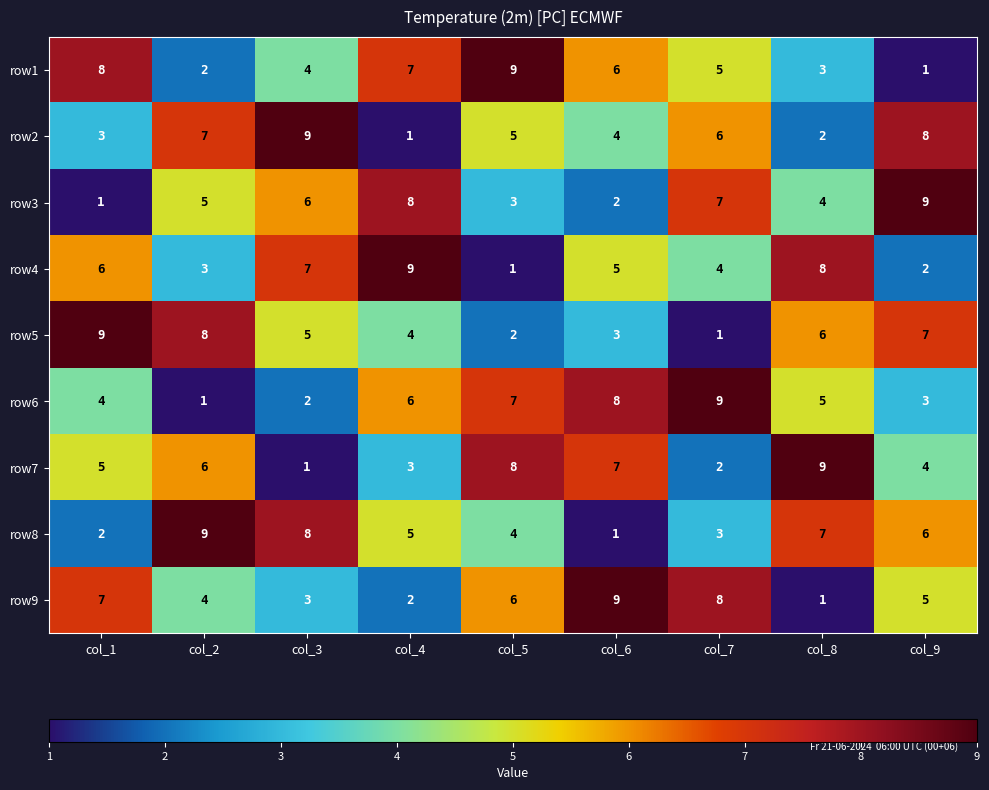

Where is row7 nearest to the value 5?

col_1